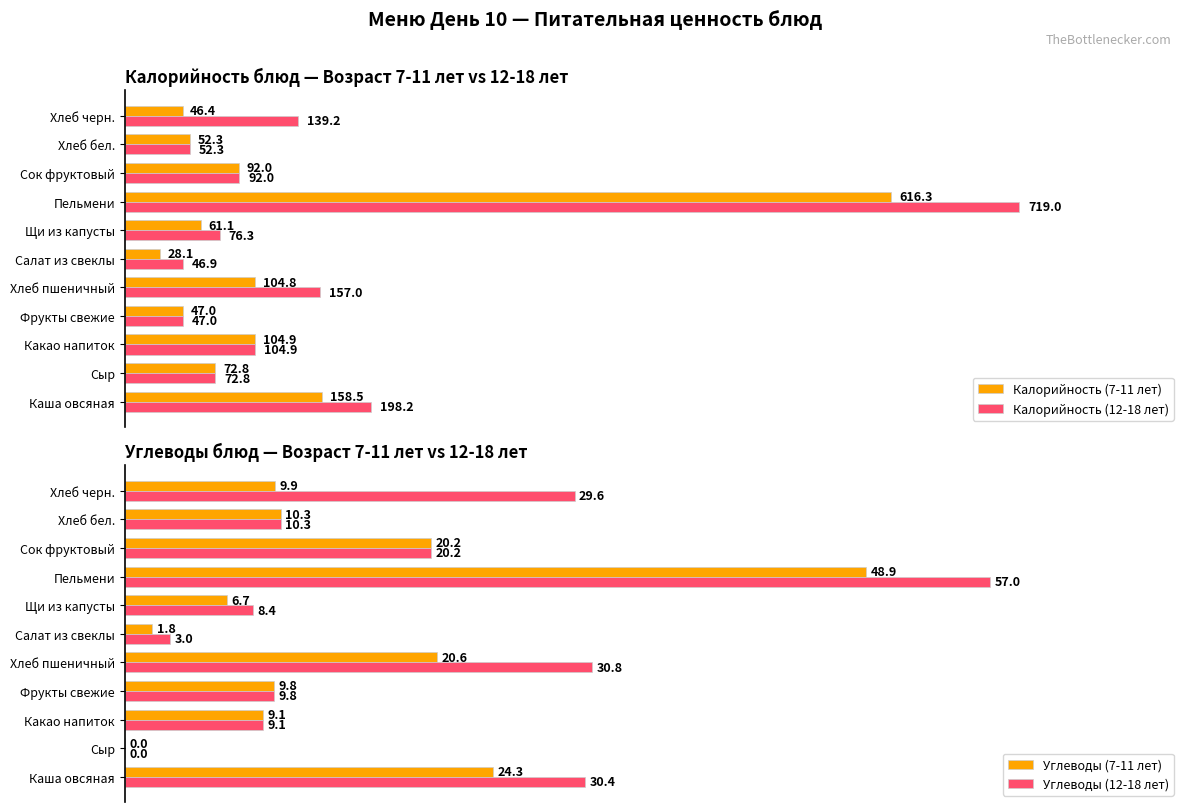

How many values in the Калорийность (7-11 лет) series exceed 72?

6